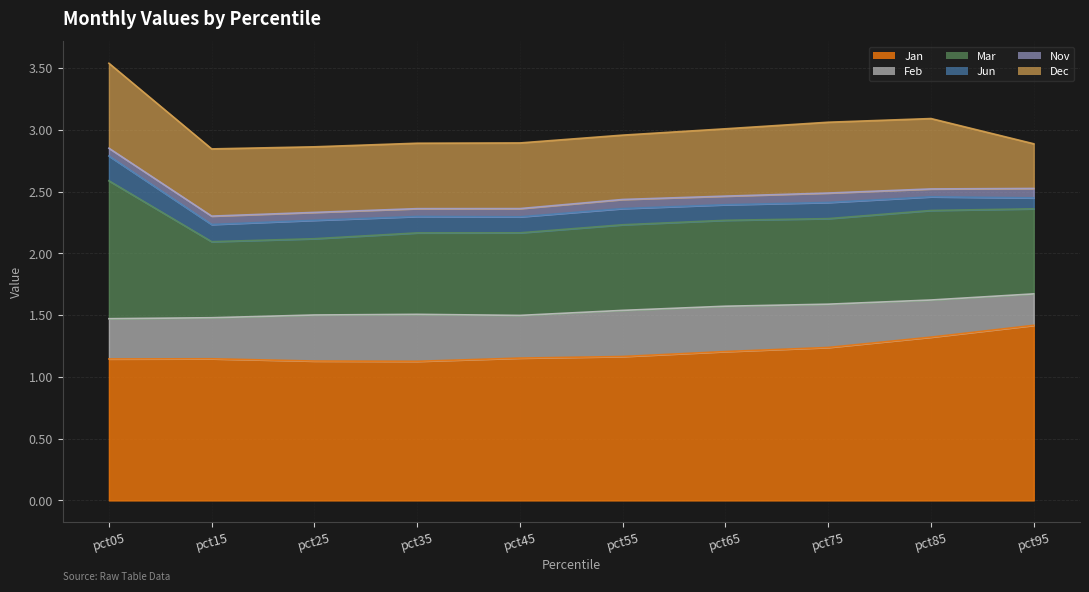

Reading left to right, extract all data points from this chart.

Jan: 1.1	1.1	1.1	1.1	1.2	1.2	1.2	1.2	1.3	1.4
Feb: 0.3	0.3	0.4	0.4	0.3	0.4	0.4	0.4	0.3	0.3
Mar: 1.1	0.6	0.6	0.7	0.7	0.7	0.7	0.7	0.7	0.7
Jun: 0.2	0.1	0.1	0.1	0.1	0.1	0.1	0.1	0.1	0.1
Nov: 0.1	0.1	0.1	0.1	0.1	0.1	0.1	0.1	0.1	0.1
Dec: 0.7	0.5	0.5	0.5	0.5	0.5	0.5	0.6	0.6	0.4